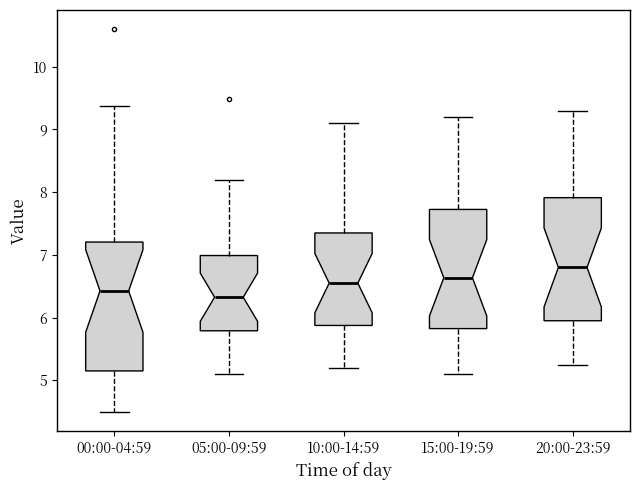

Reading left to right, read every box against the y-axis: the position of its median line, the range the box covers, and the ends of its whiskers. The values are not printed on the chart, so give them approximately, as read against the axis.

00:00-04:59: median 6.4, box 5.2 to 7.2, whiskers 4.5 to 9.4
05:00-09:59: median 6.3, box 5.8 to 7.0, whiskers 5.1 to 8.2
10:00-14:59: median 6.6, box 5.9 to 7.4, whiskers 5.2 to 9.1
15:00-19:59: median 6.6, box 5.8 to 7.7, whiskers 5.1 to 9.2
20:00-23:59: median 6.8, box 6.0 to 7.9, whiskers 5.3 to 9.3